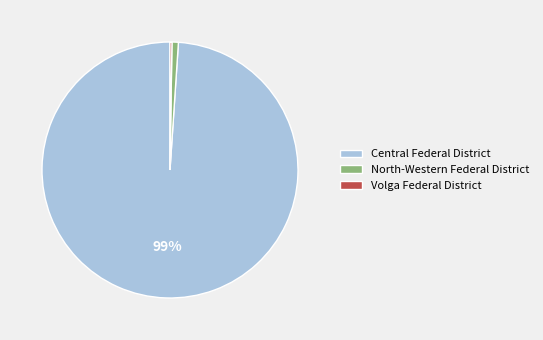

To the nearest percent, what portion does North-Western Federal District represent?

1%